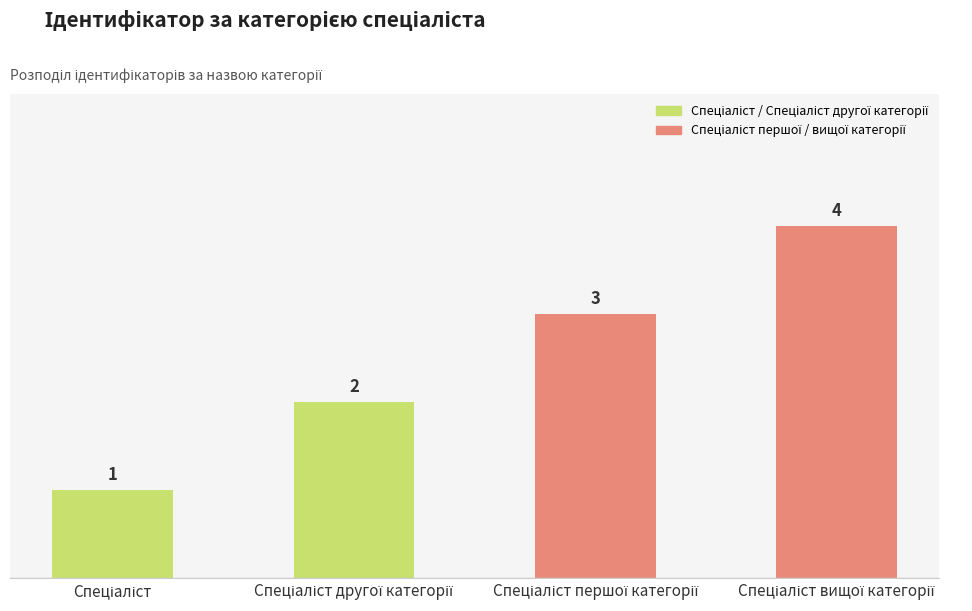

Reading left to right, list all the values displayed in this chart.

1	2	3	4